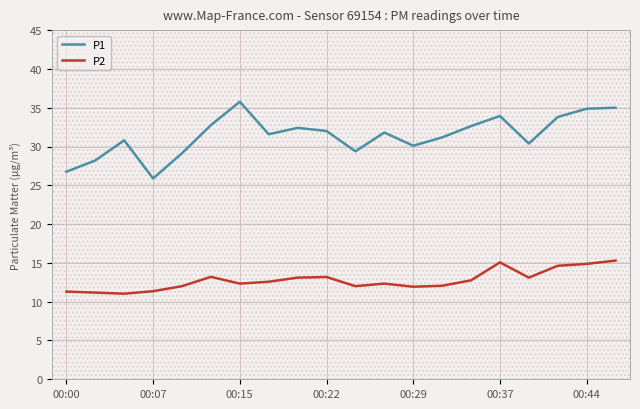

What is the difference between the maximum and minimum values in the P1 series?

9.9